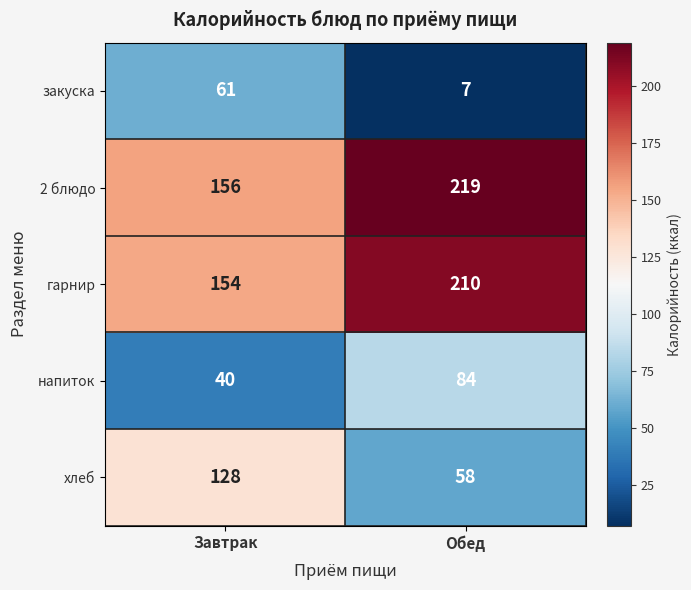

The value of закуска at Завтрак is 61. True or false?

True